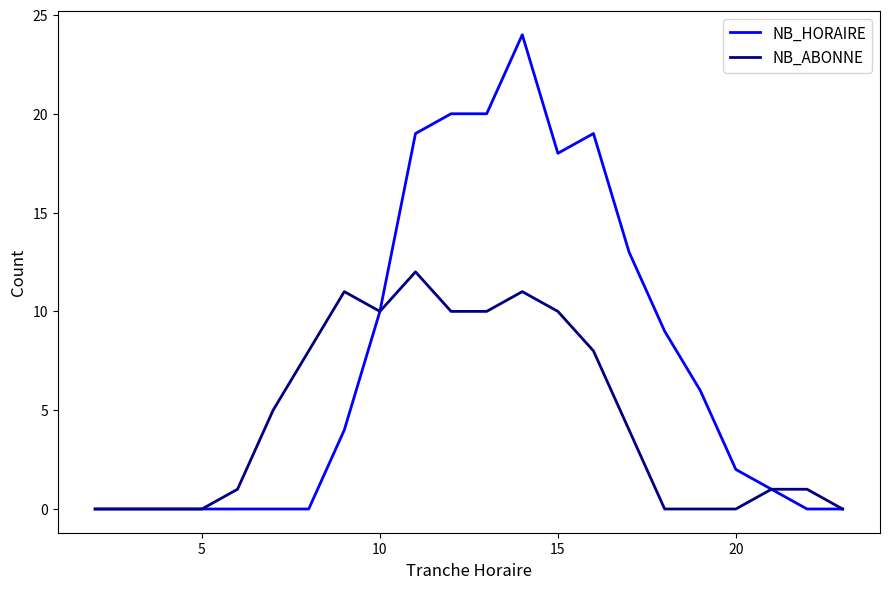

Which series has the widest spread of values?

NB_HORAIRE